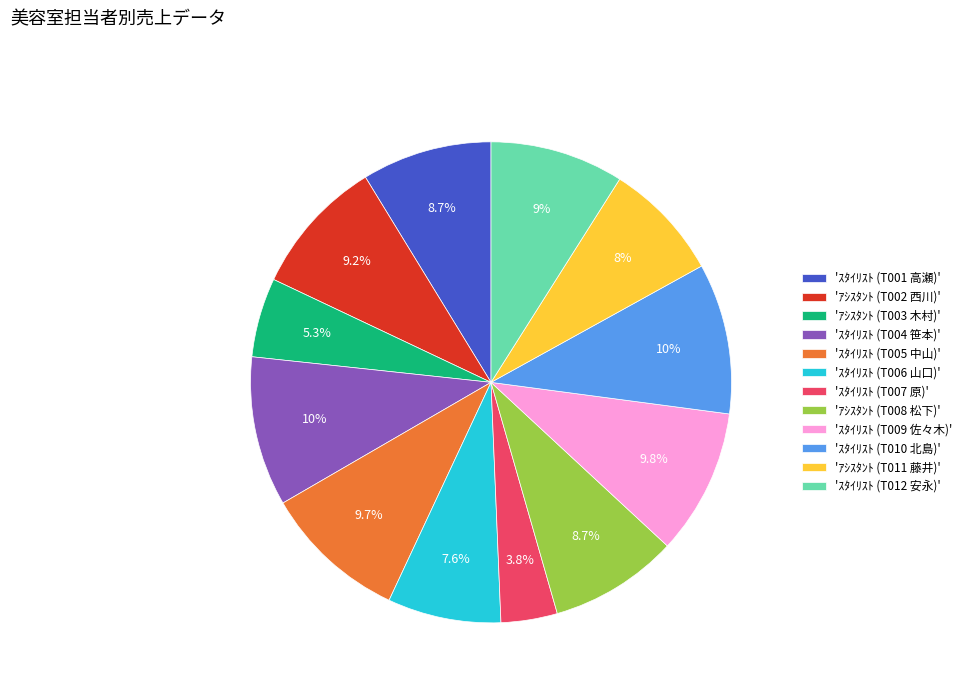

Is there a majority slice in this chart?

No